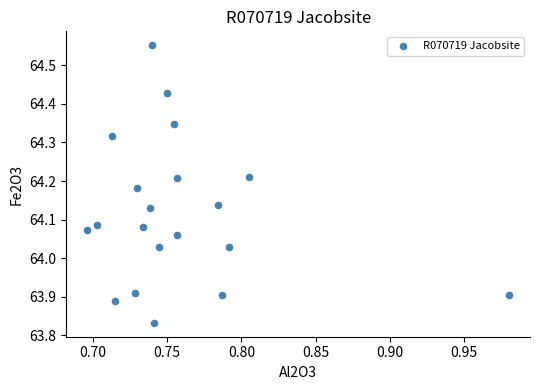

What is the range of X values (max minus min)?

0.3